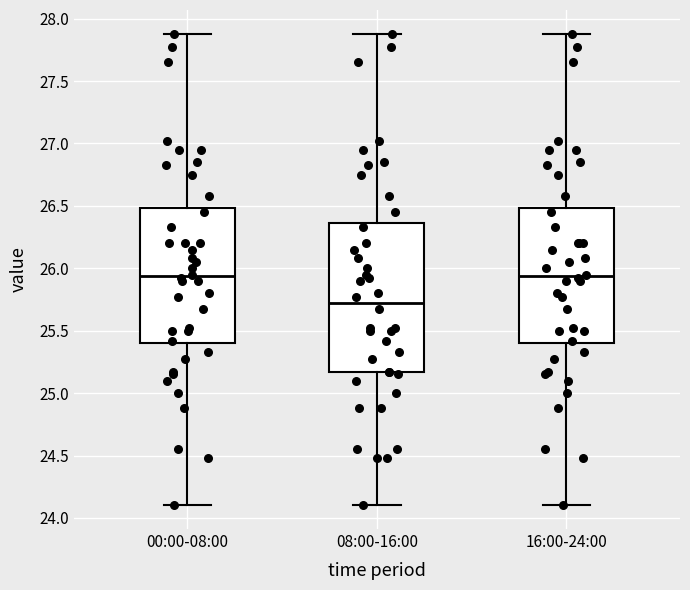

Which box is the tallest, from its lower edge to its upper edge?

08:00-16:00